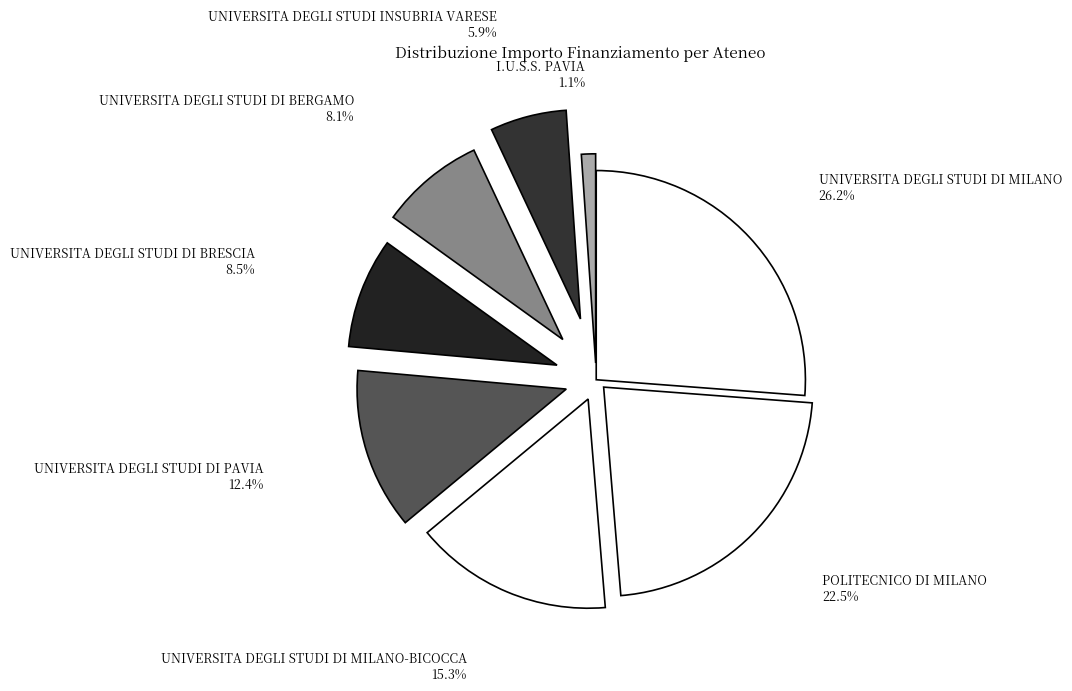

What is the largest slice in the pie chart?

UNIVERSITA DEGLI STUDI DI MILANO